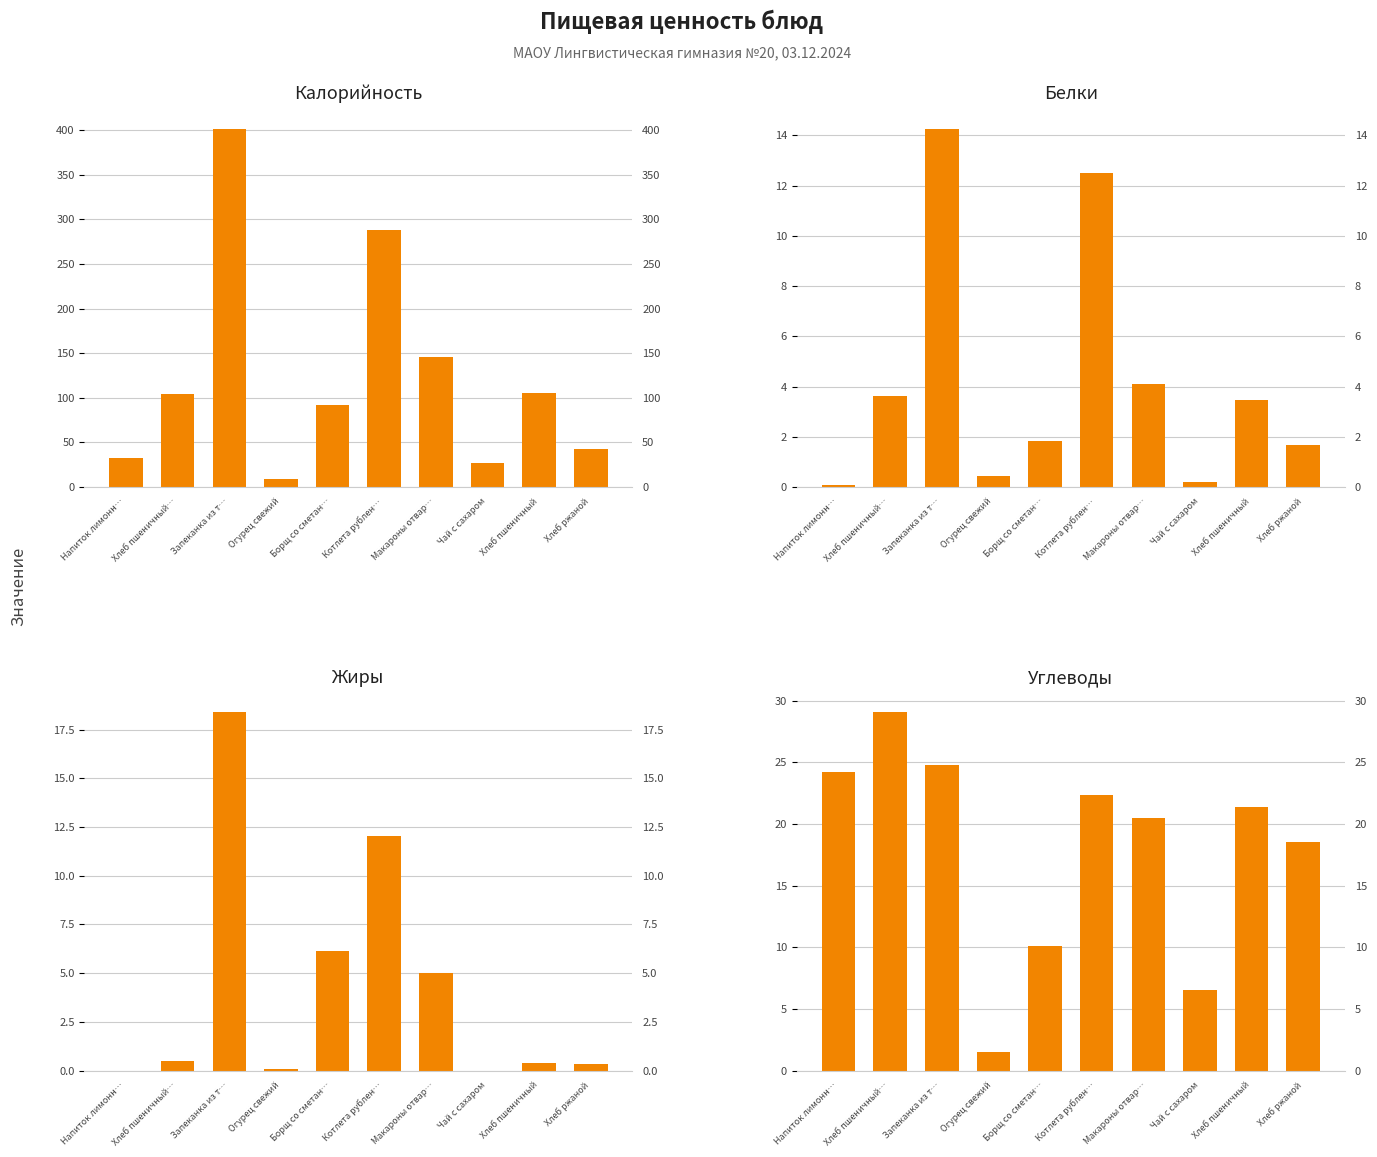

Reading left to right, what are all the values shown in this chart?

Калорийность: Напиток лимонн…=33.0	Хлеб пшеничный…=104.4	Запеканка из т…=401.6	Огурец свежий=8.5	Борщ со сметан…=92.4	Котлета рублен…=287.8	Макароны отвар…=145.5	Чай с сахаром=26.8	Хлеб пшеничный=105.5	Хлеб ржаной=42.7
Белки: Напиток лимонн…=0.1	Хлеб пшеничный…=3.6	Запеканка из т…=14.3	Огурец свежий=0.5	Борщ со сметан…=1.9	Котлета рублен…=12.5	Макароны отвар…=4.1	Чай с сахаром=0.2	Хлеб пшеничный=3.5	Хлеб ржаной=1.7
Жиры: Напиток лимонн…=0.0	Хлеб пшеничный…=0.5	Запеканка из т…=18.4	Огурец свежий=0.1	Борщ со сметан…=6.2	Котлета рублен…=12.0	Макароны отвар…=5.0	Чай с сахаром=0.0	Хлеб пшеничный=0.4	Хлеб ржаной=0.3
Углеводы: Напиток лимонн…=24.2	Хлеб пшеничный…=29.1	Запеканка из т…=24.8	Огурец свежий=1.5	Борщ со сметан…=10.1	Котлета рублен…=22.3	Макароны отвар…=20.5	Чай с сахаром=6.5	Хлеб пшеничный=21.4	Хлеб ржаной=18.5